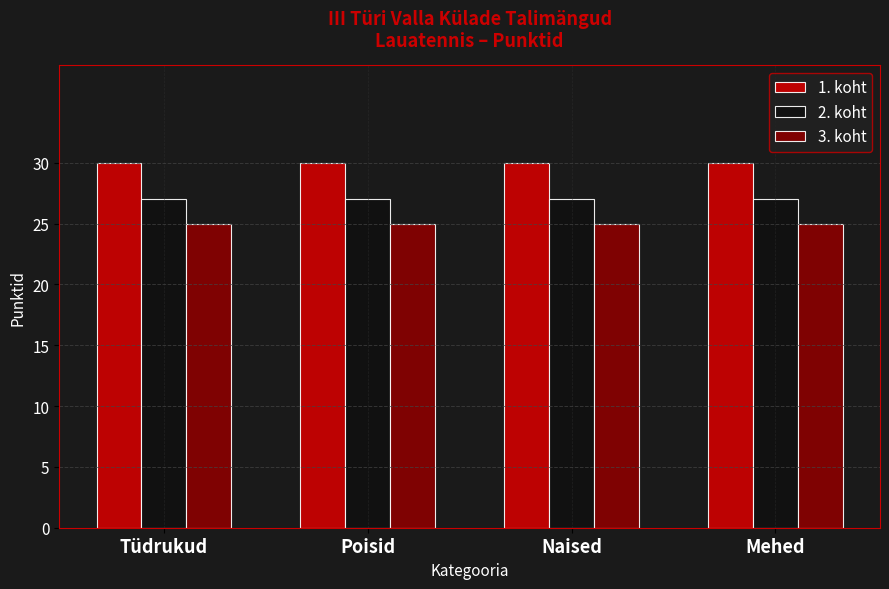

What is the label of the 4th bar from the left?

Mehed